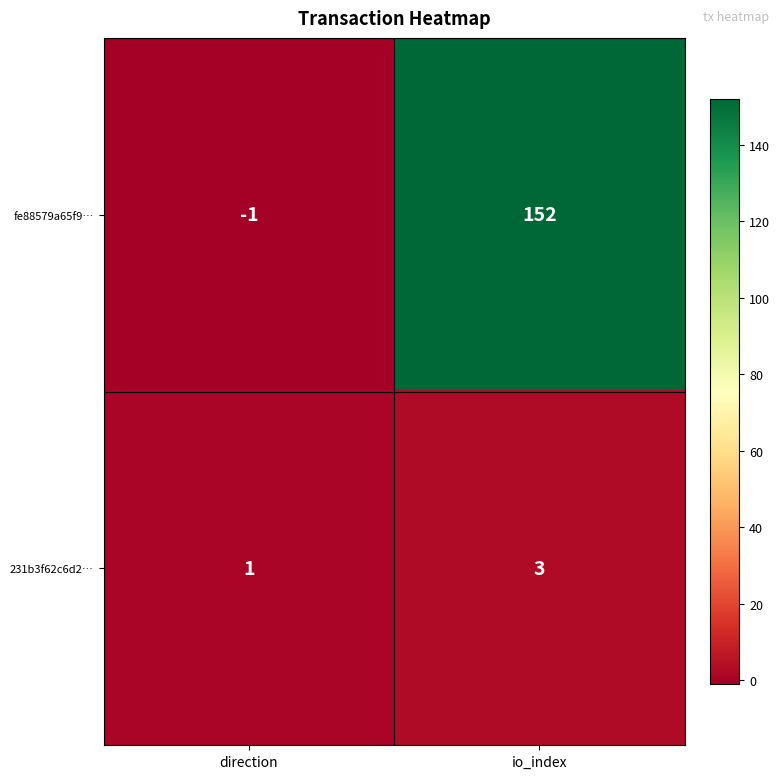

At which category does the chart reach its peak across all series?

io_index